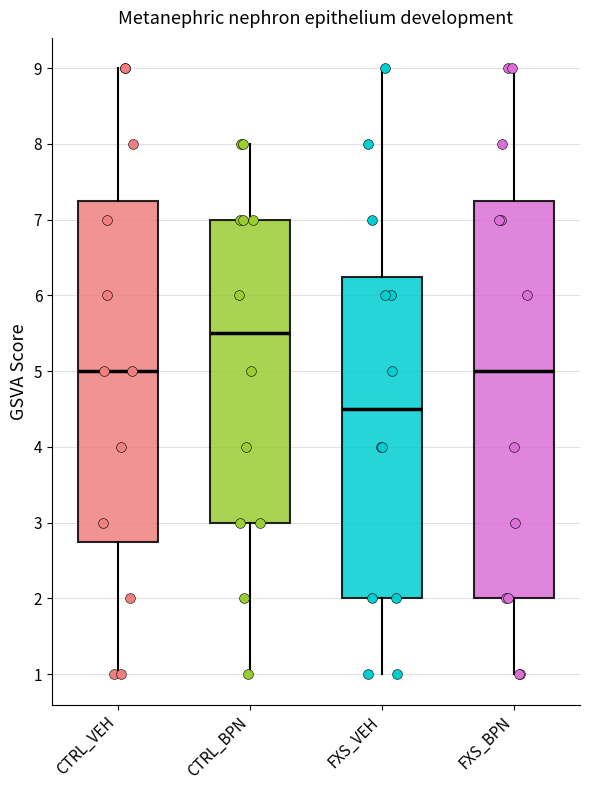

Which box's median line is the highest?

CTRL_BPN